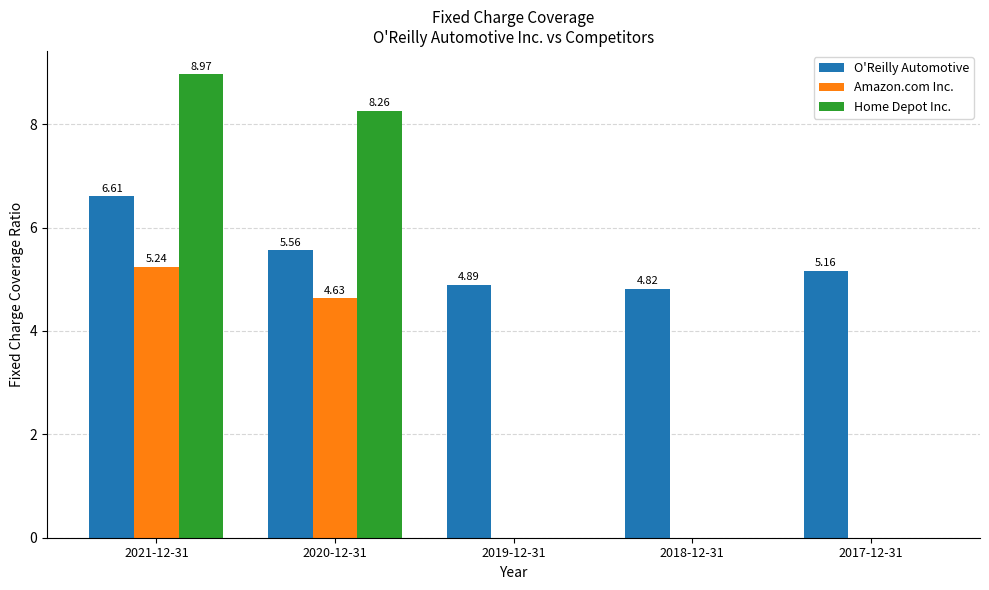

Which series changed the most between 2021-12-31 and 2018-12-31?

Home Depot Inc.